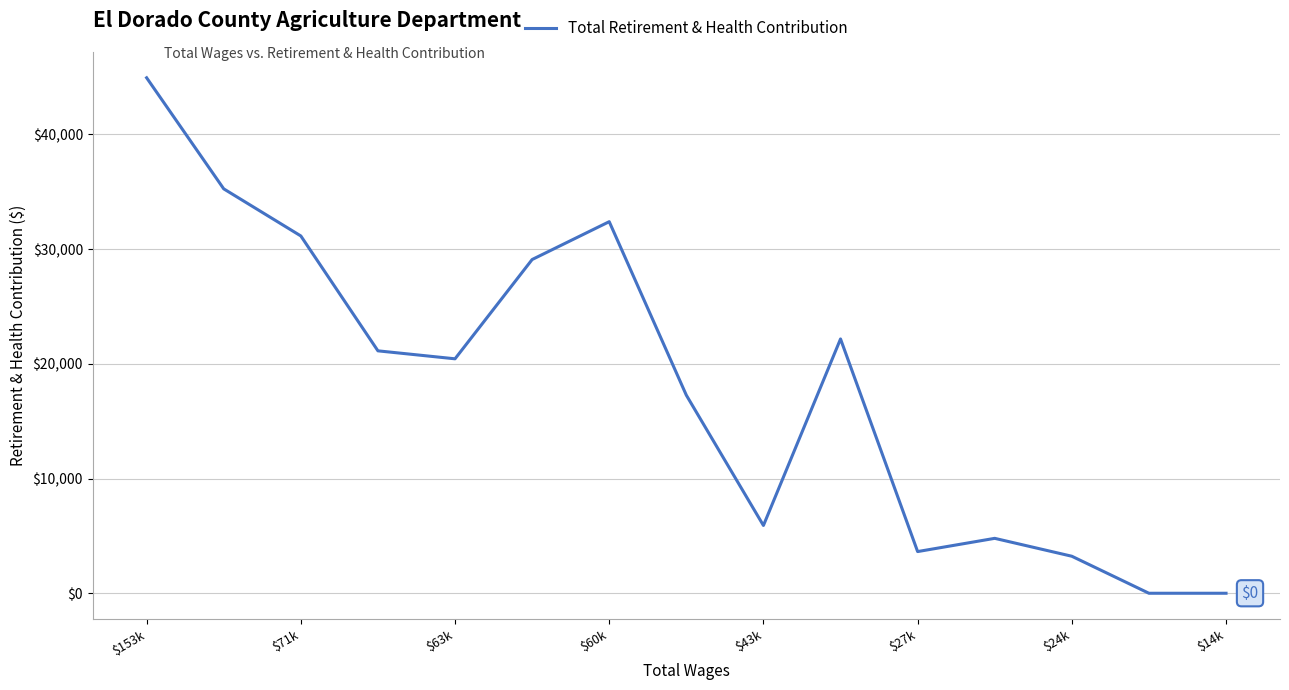

What is the difference between the maximum and minimum values?

44929